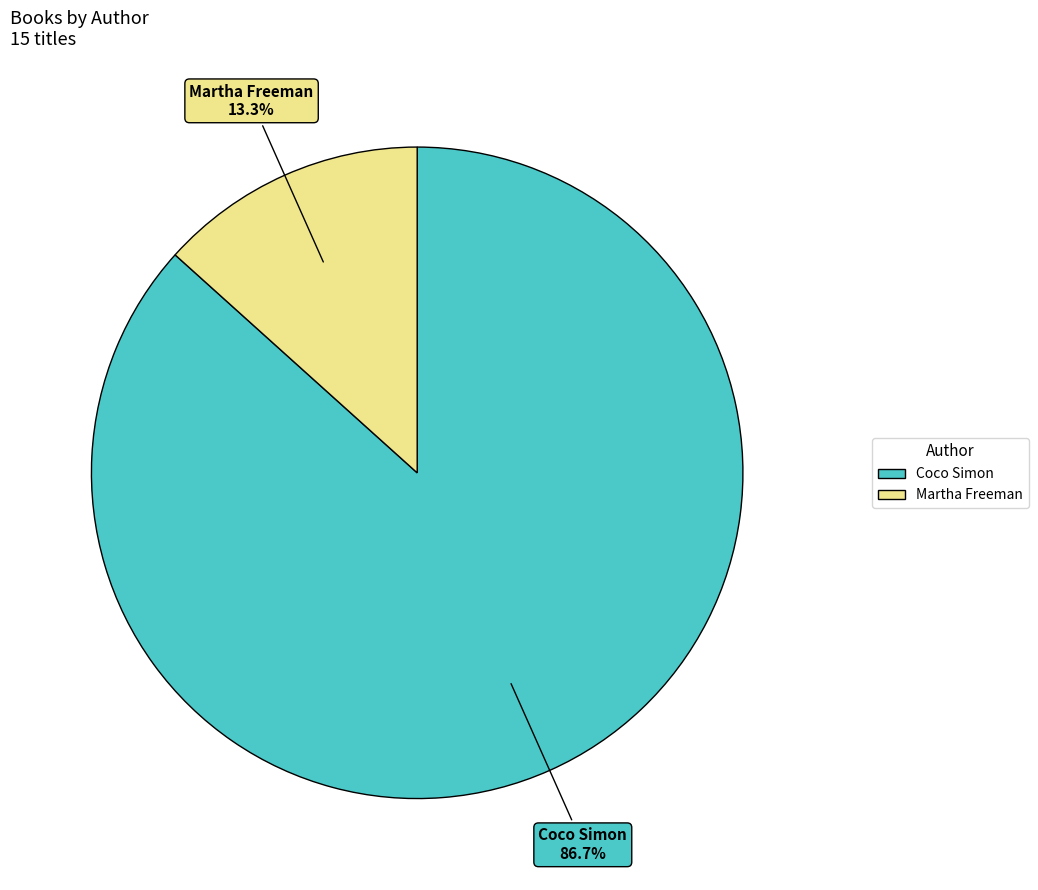

What portion of the pie excludes Coco Simon?

13.3%